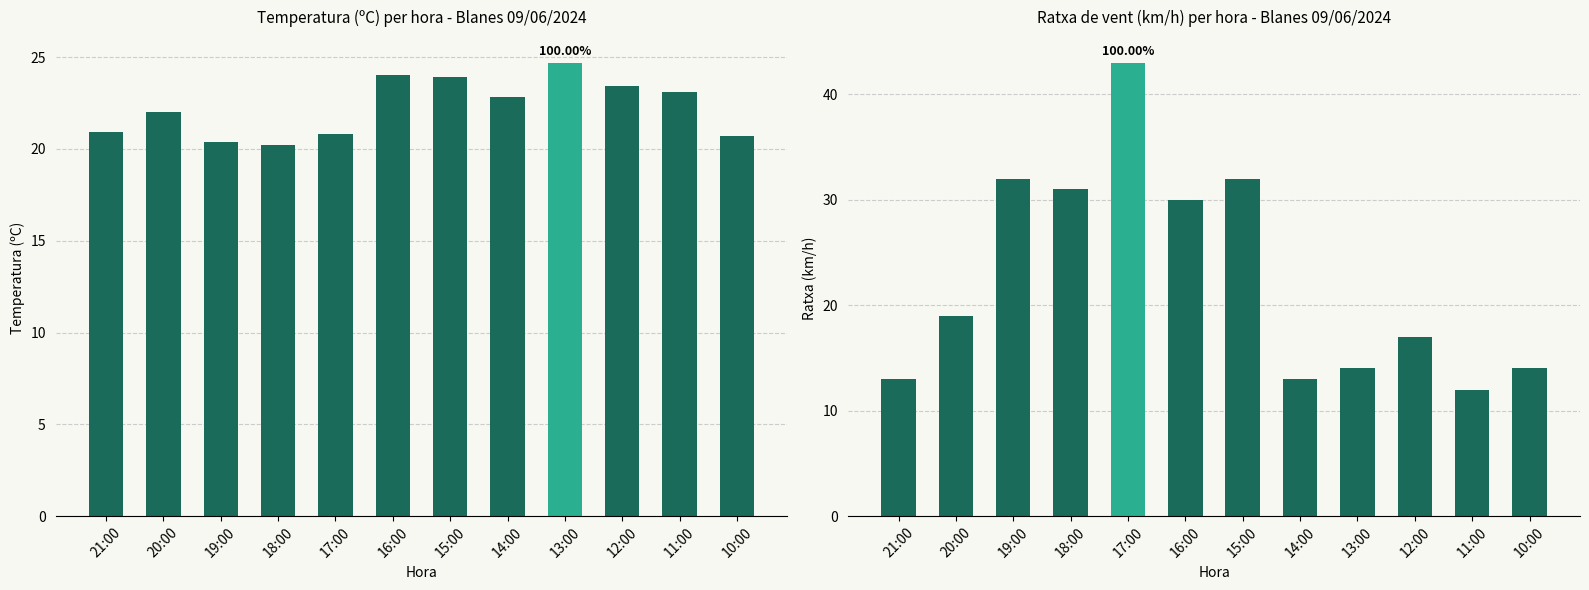

List the labels in order of value, smallest first.

11:00, 21:00, 14:00, 13:00, 10:00, 12:00, 20:00, 16:00, 18:00, 19:00, 15:00, 17:00